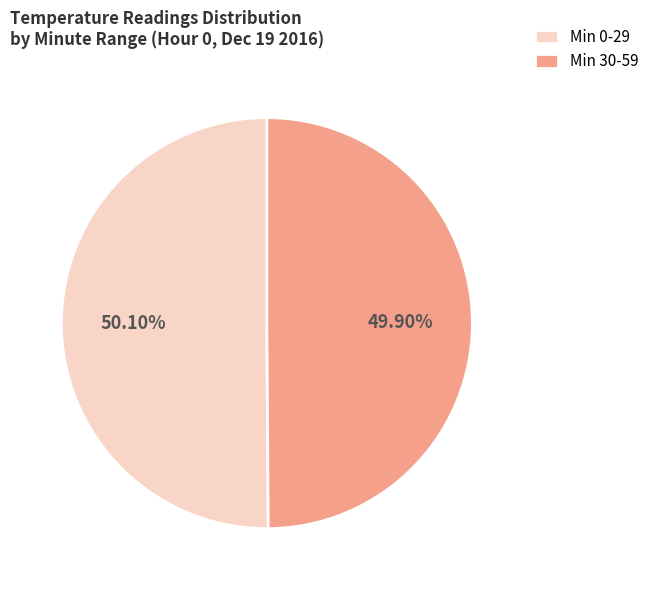

Does any single category account for the majority?

Yes